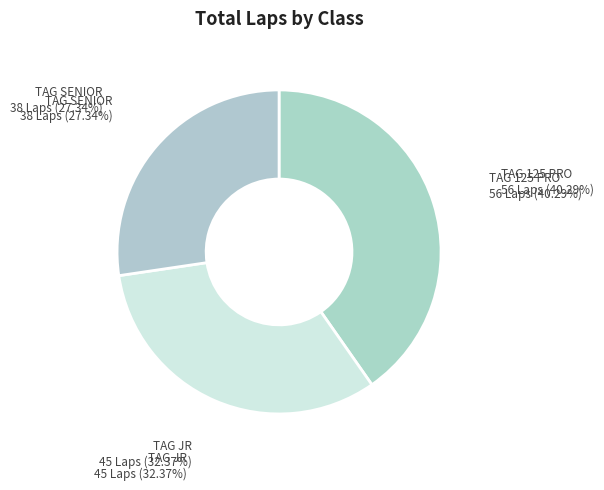

Approximately how many times larger is the value at TAG SENIOR compared to TAG 125 PRO?

0.7